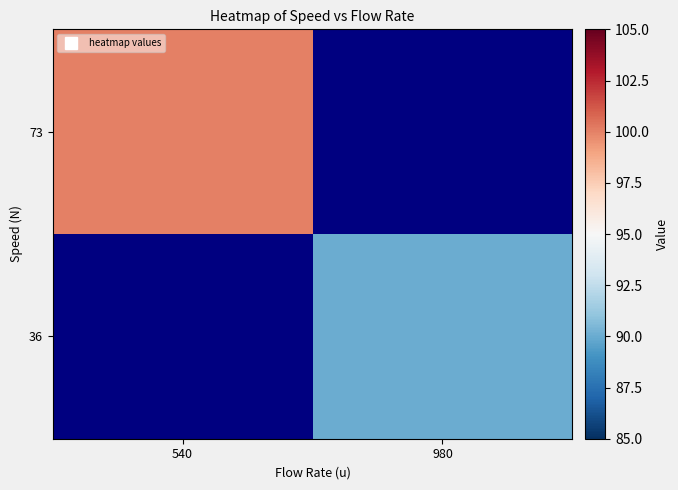

Which category has the lowest value across all series?

980